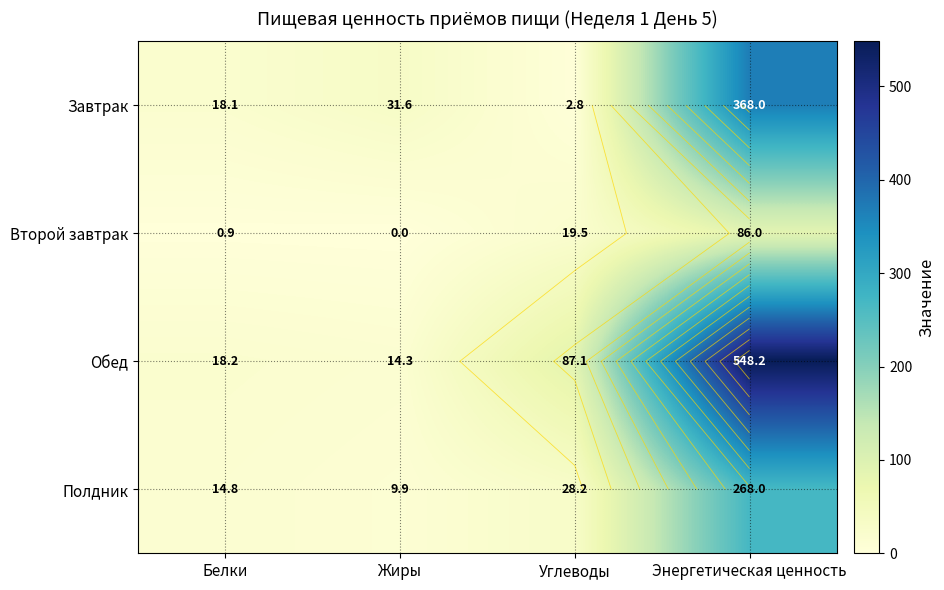

What is the highest value of the Полдник series?

268.0